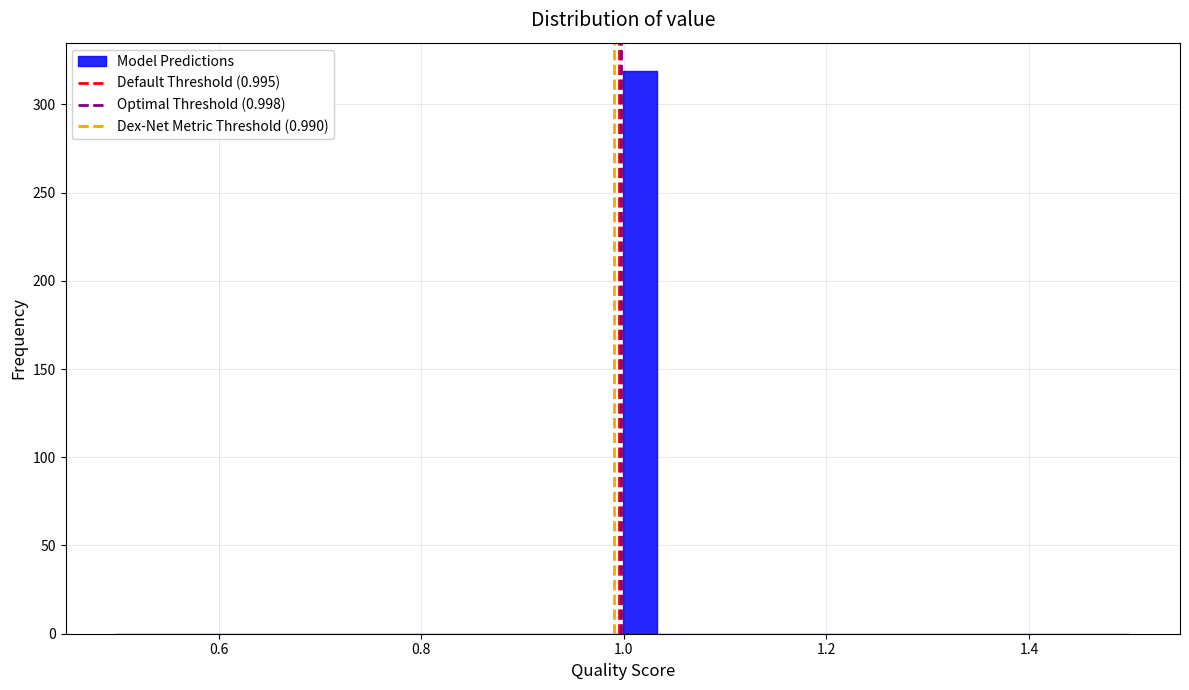

Around what value on the x-axis is the tallest bar? Give the approximate position of its centre, as read against the axis.

1.02